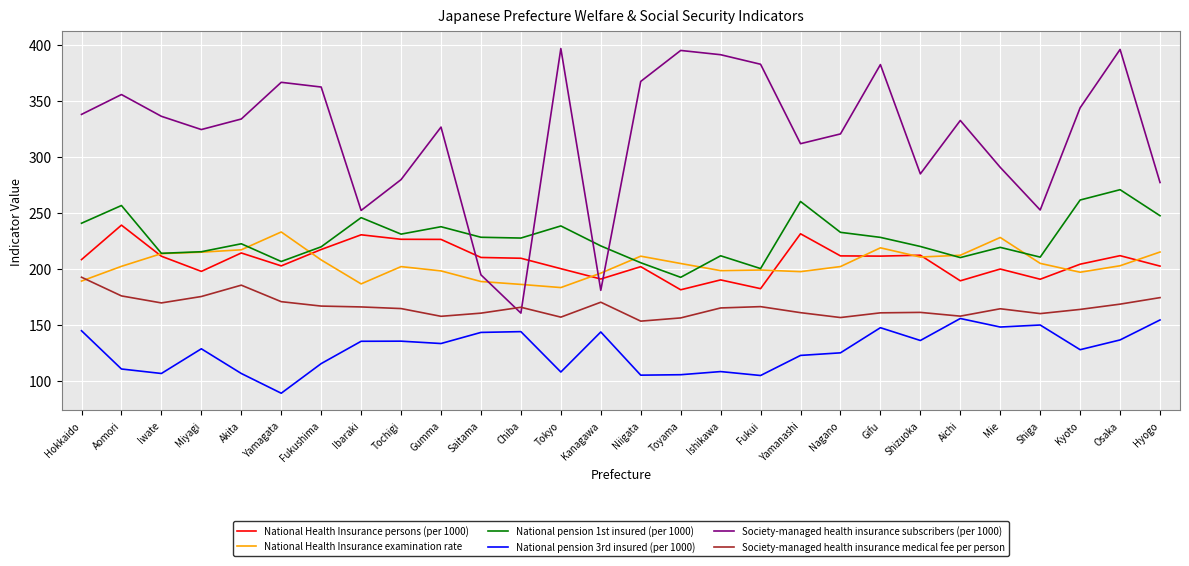

The value of National Health Insurance examination rate at Ishikawa is 68.8. True or false?

False